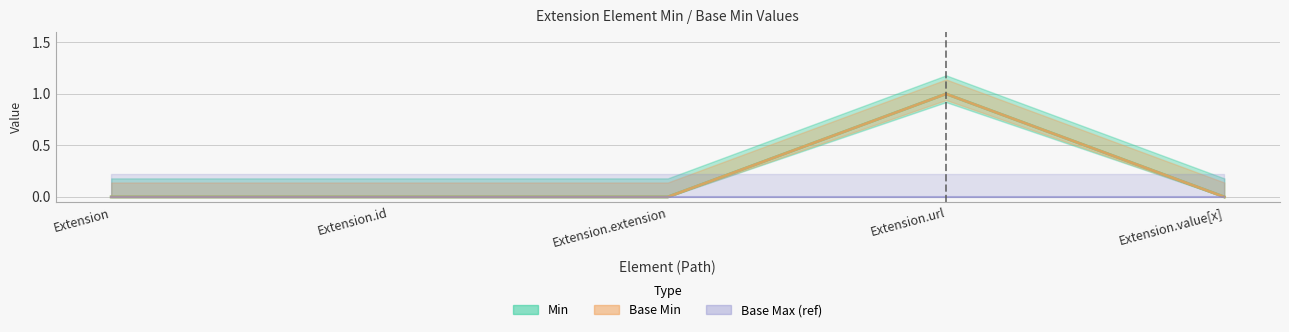

Which series has the widest spread of values?

Min